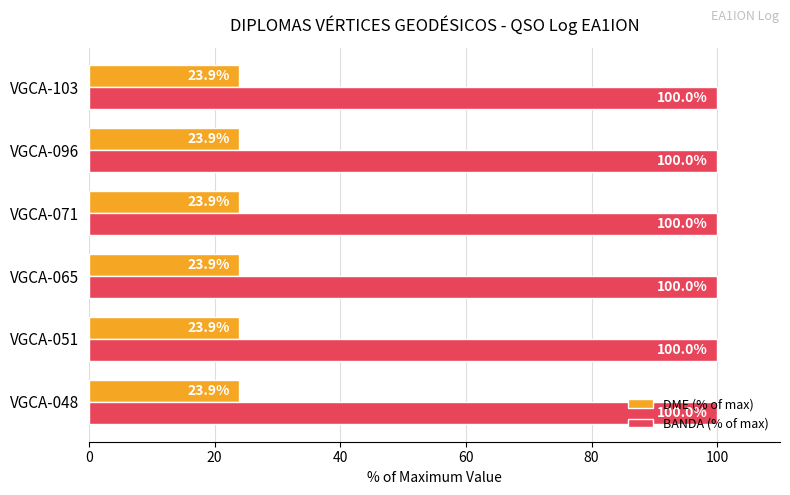

The DME (% of max) series shows 23.9 at VGCA-096. True or false?

True